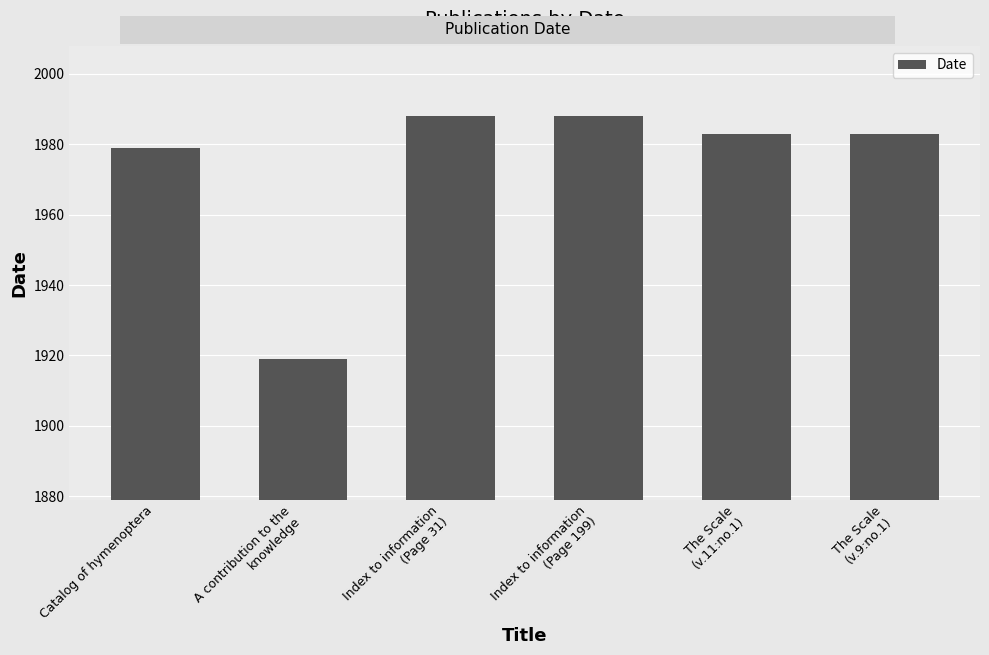

What is the label of the 2nd bar from the right?

The Scale
(v.11:no.1)